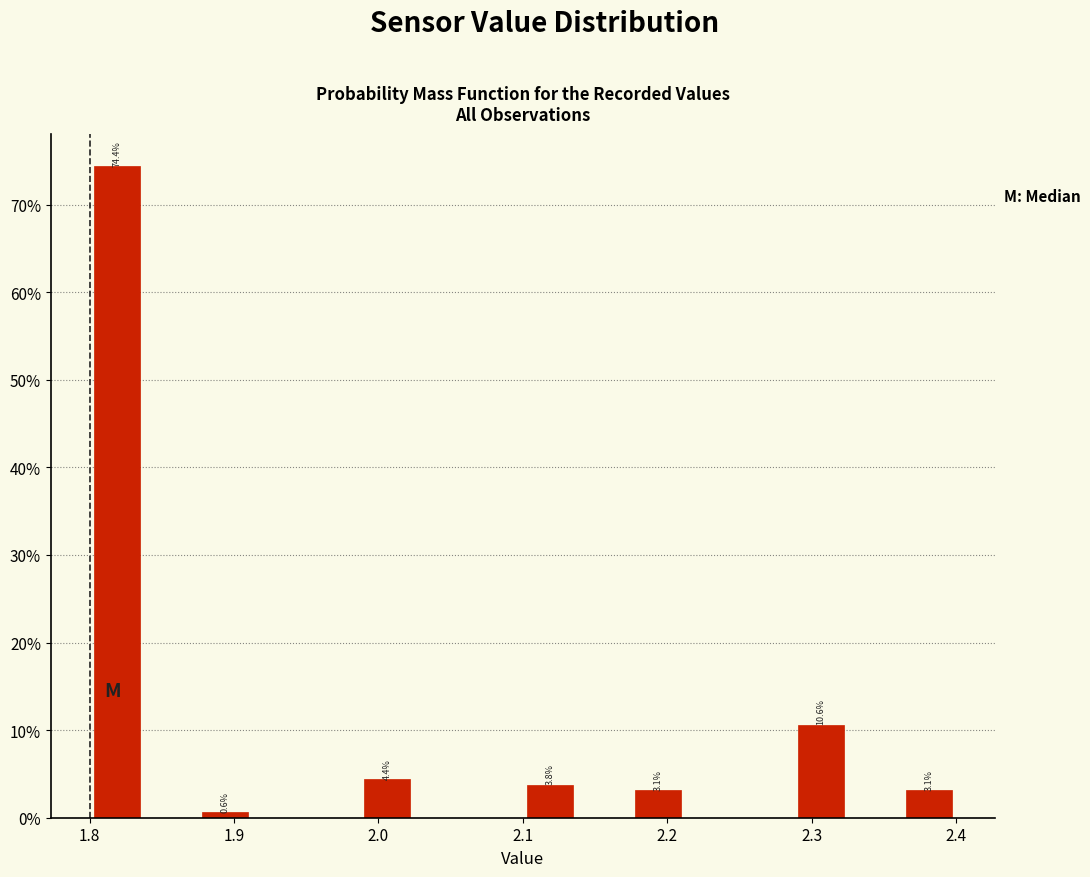

Around what value on the x-axis is the tallest bar? Give the approximate position of its centre, as read against the axis.

1.82